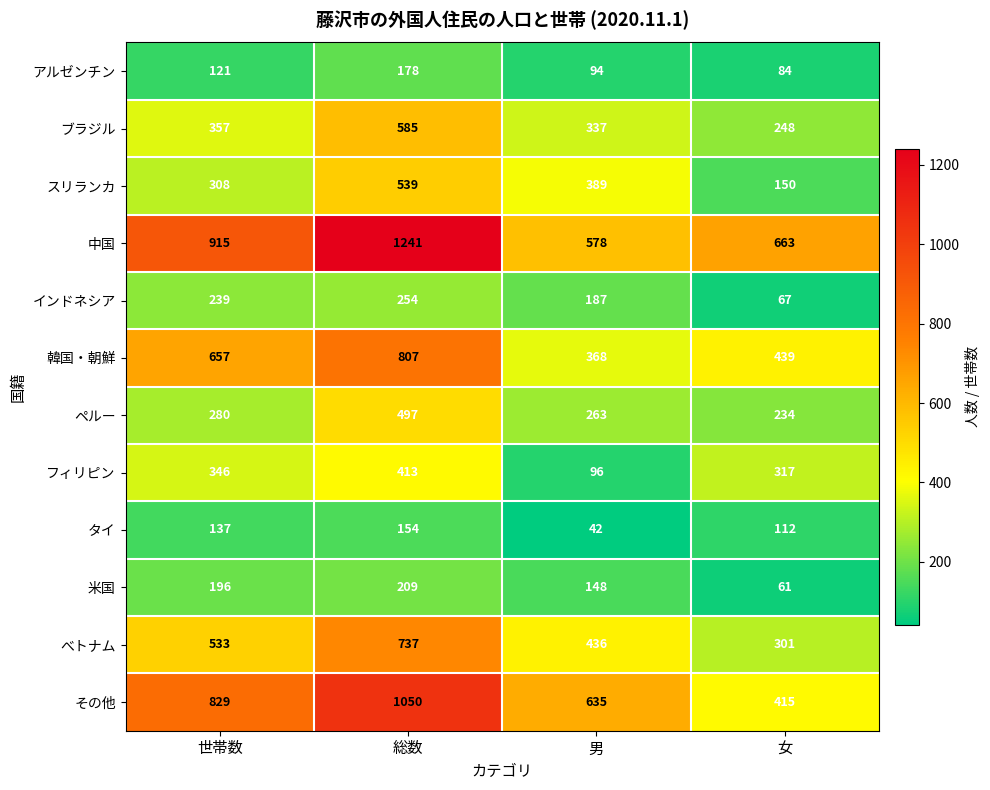

Which series changed the most between 世帯数 and 女?

その他